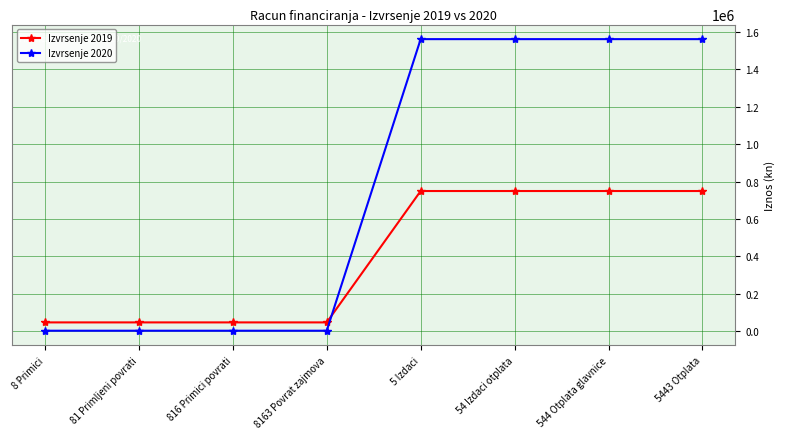

The value of Izvrsenje 2020 at 5 Izdaci is 1562255.6. True or false?

True